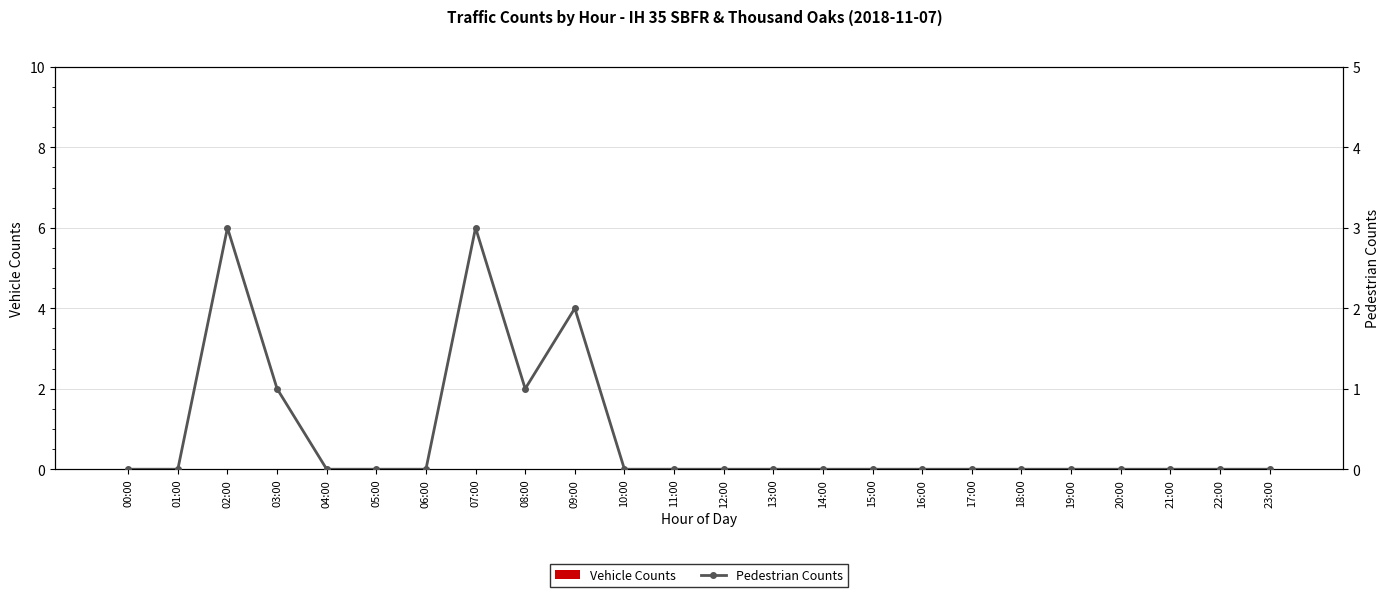

Is it true that Pedestrian Counts equals 1 at 15:00?

False